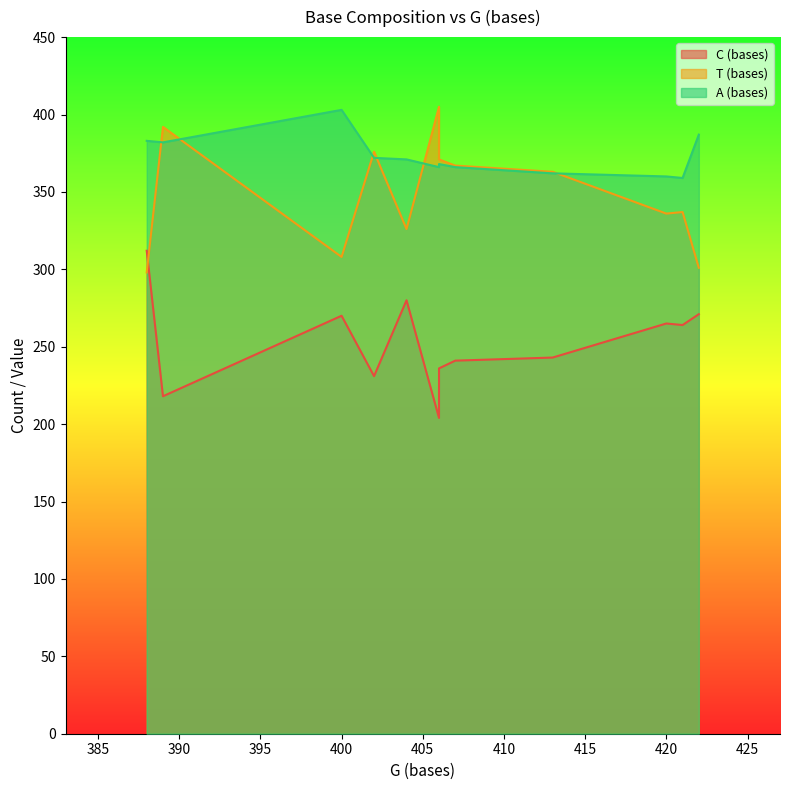

At which category does T (bases) reach its first local valley?

400